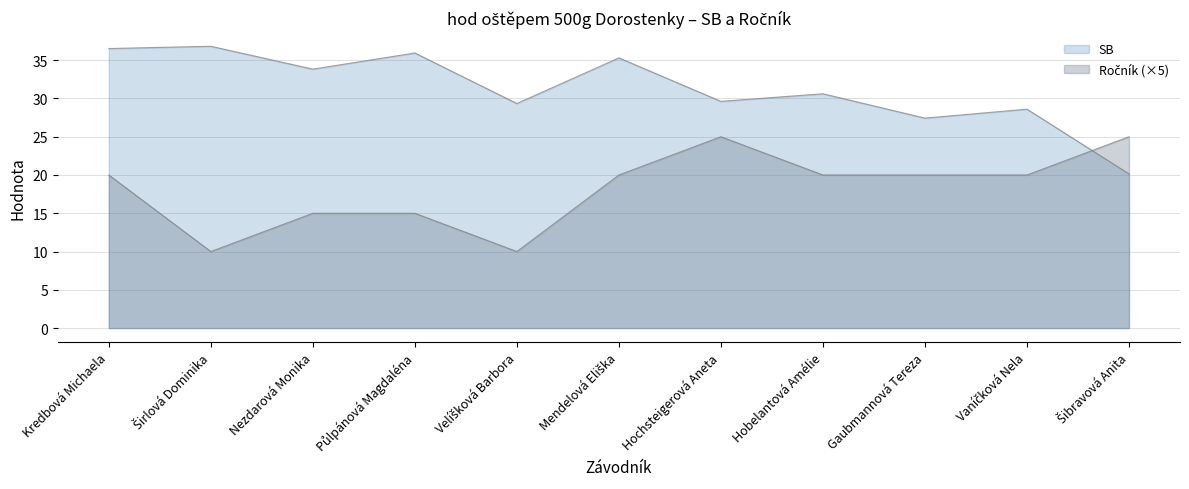

What is the total value across all series at Půlpánová Magdaléna?

50.9